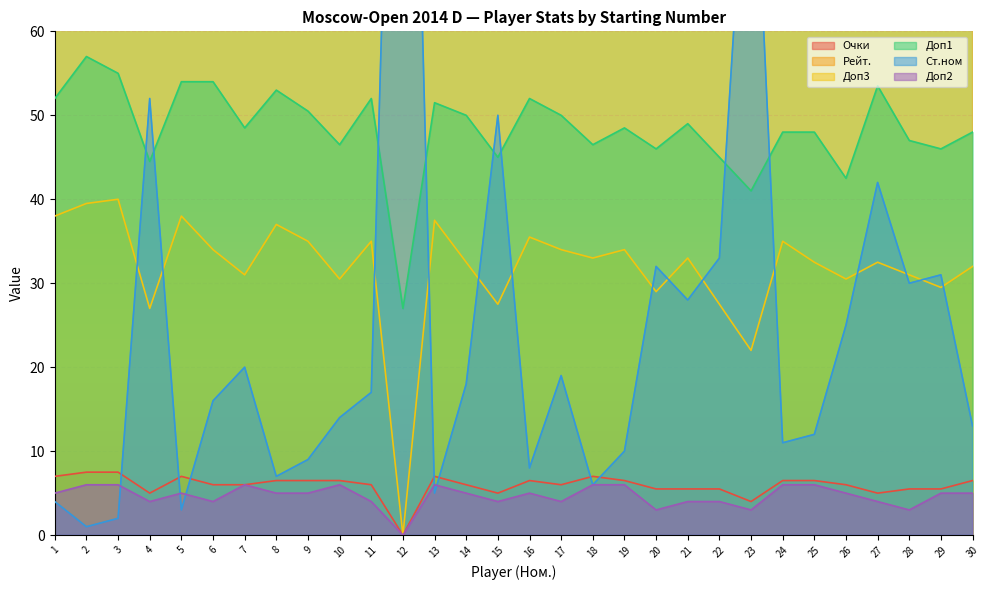

The value of Ст.ном at 4 is 52.0. True or false?

True